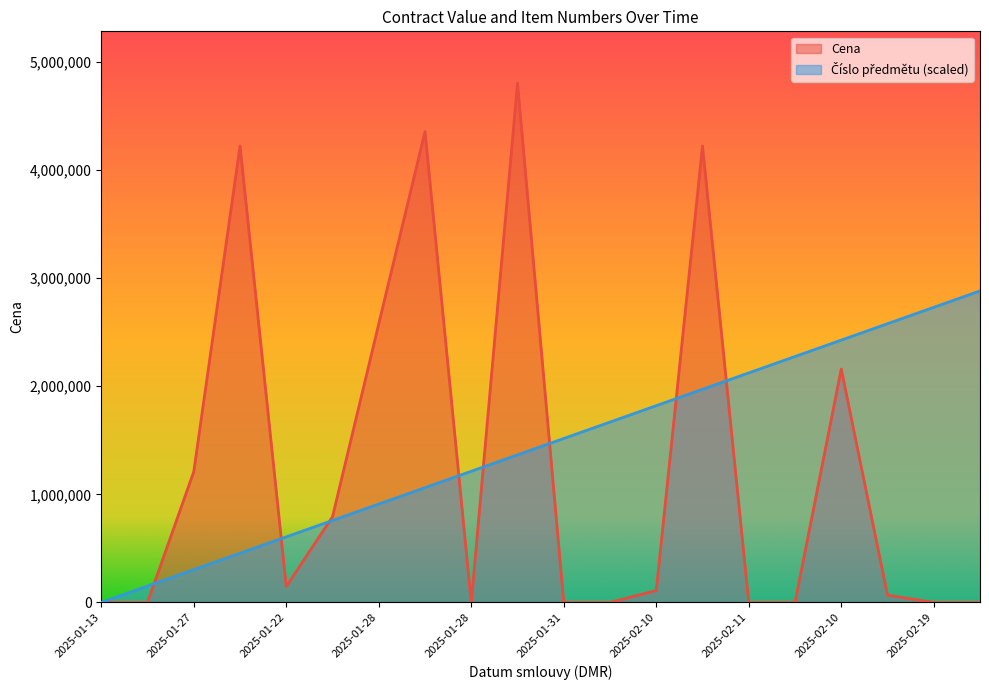

What is the difference between the maximum and second lowest values in the Číslo předmětu series?

2730249.1